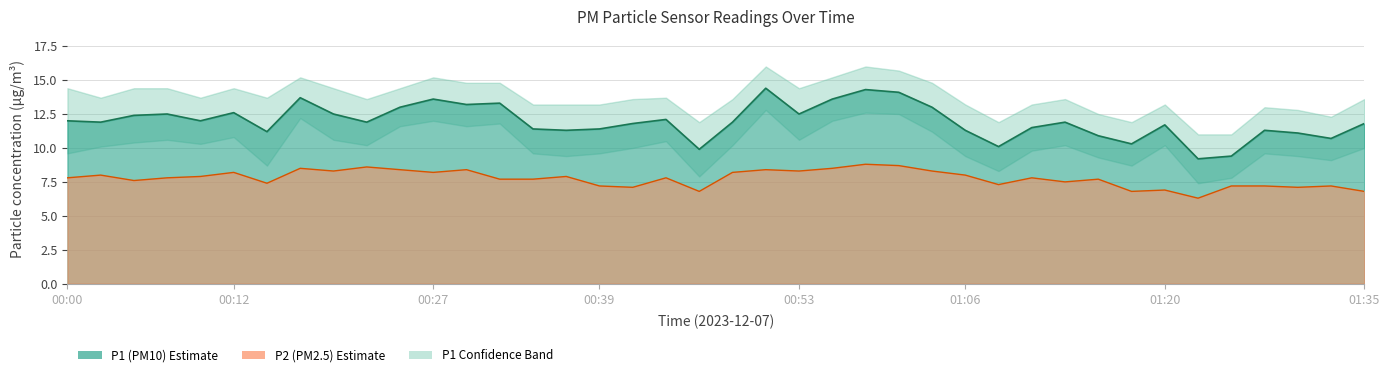

What is the sum of the P1 values at 00:27 and 01:27?

24.9